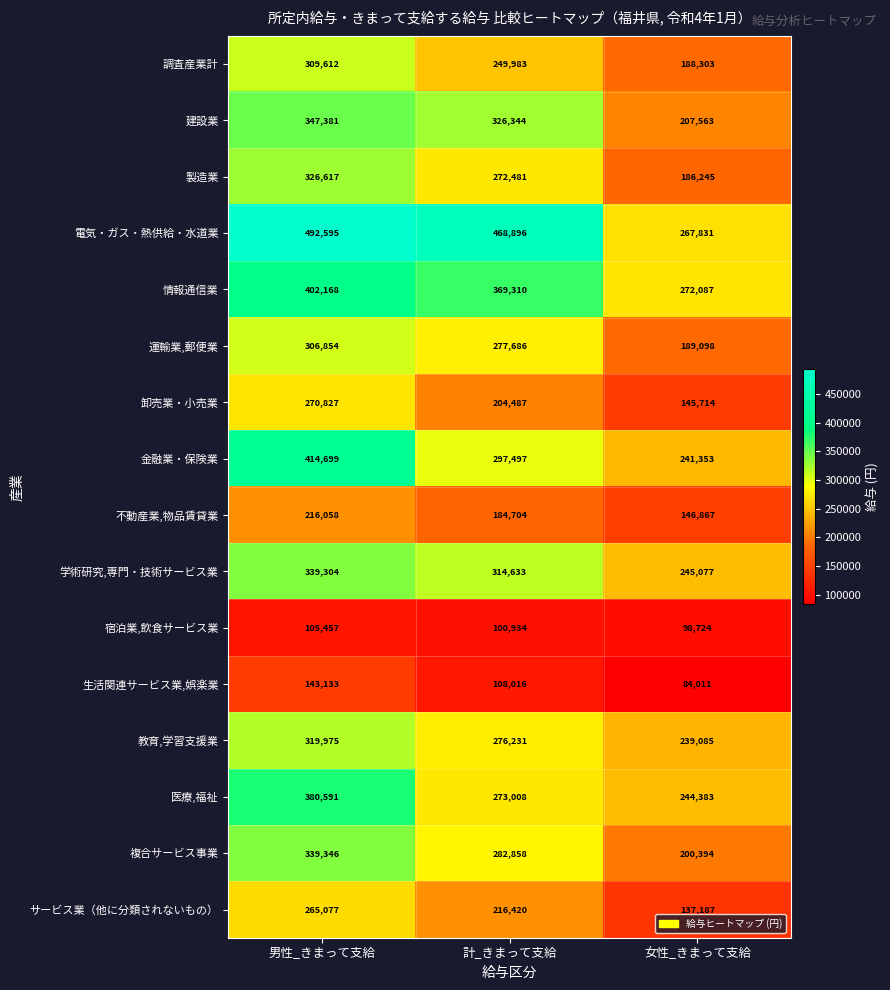

At how many categories does at least one series exceed 479262?

1